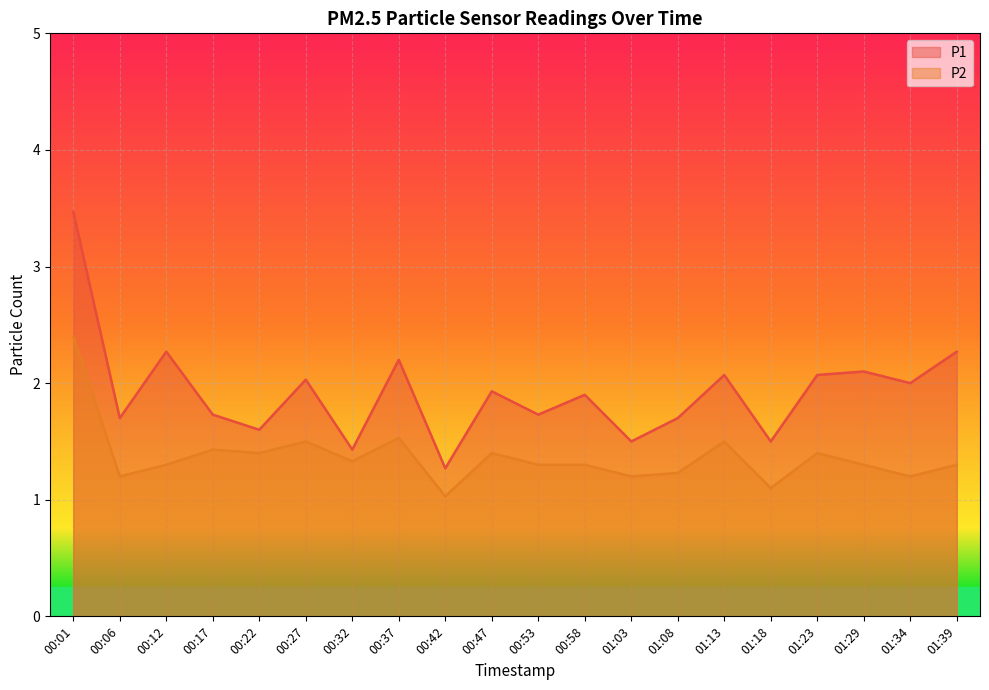

At which category does P1 reach its first local valley?

00:06